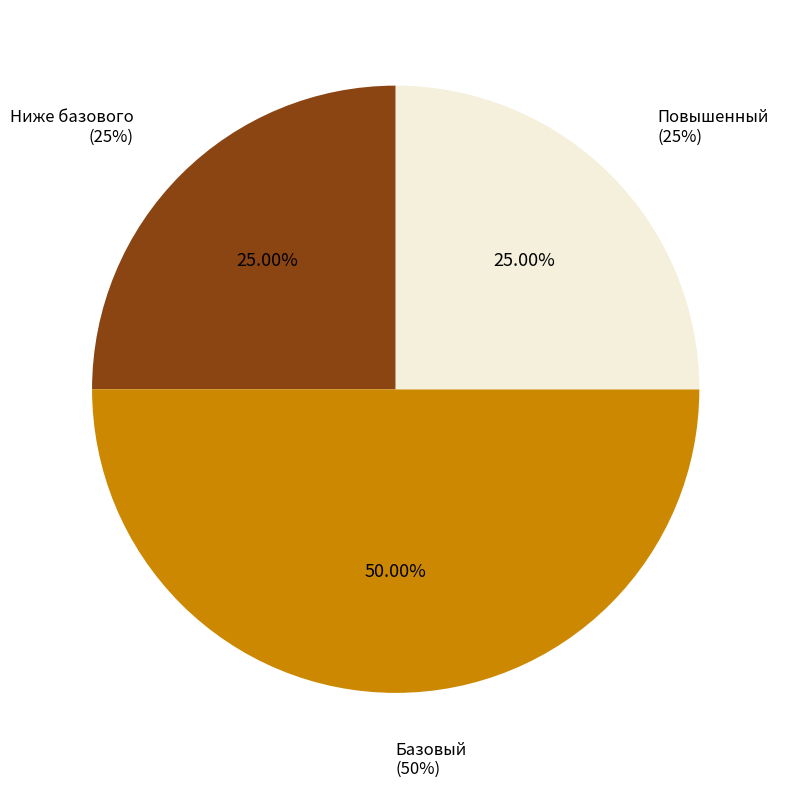

Is Ниже базового the majority of the pie?

No